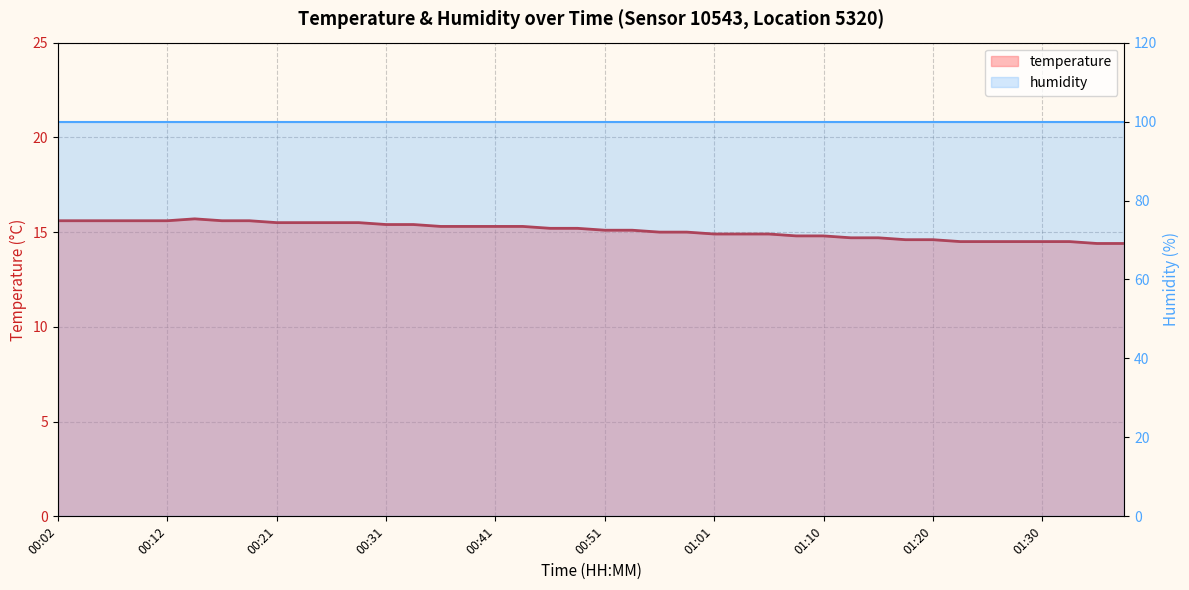

Between 00:51 and 00:46, which is larger?

00:46